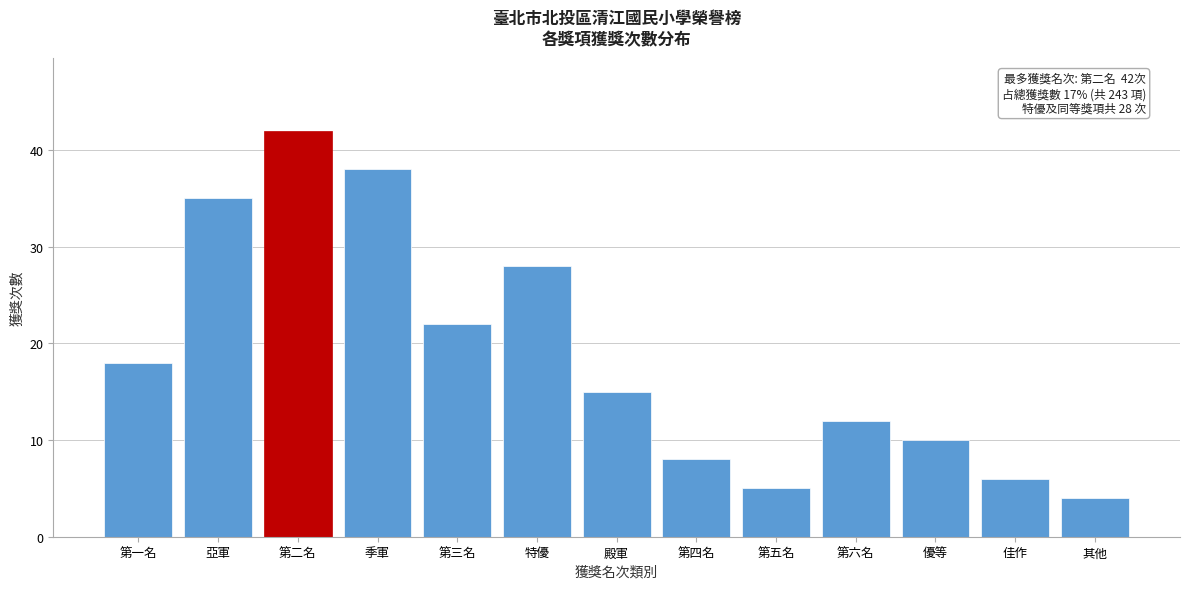

Reading right to left, extract all data points from this chart.

其他=4	佳作=6	優等=10	第六名=12	第五名=5	第四名=8	殿軍=15	特優=28	第三名=22	季軍=38	第二名=42	亞軍=35	第一名=18